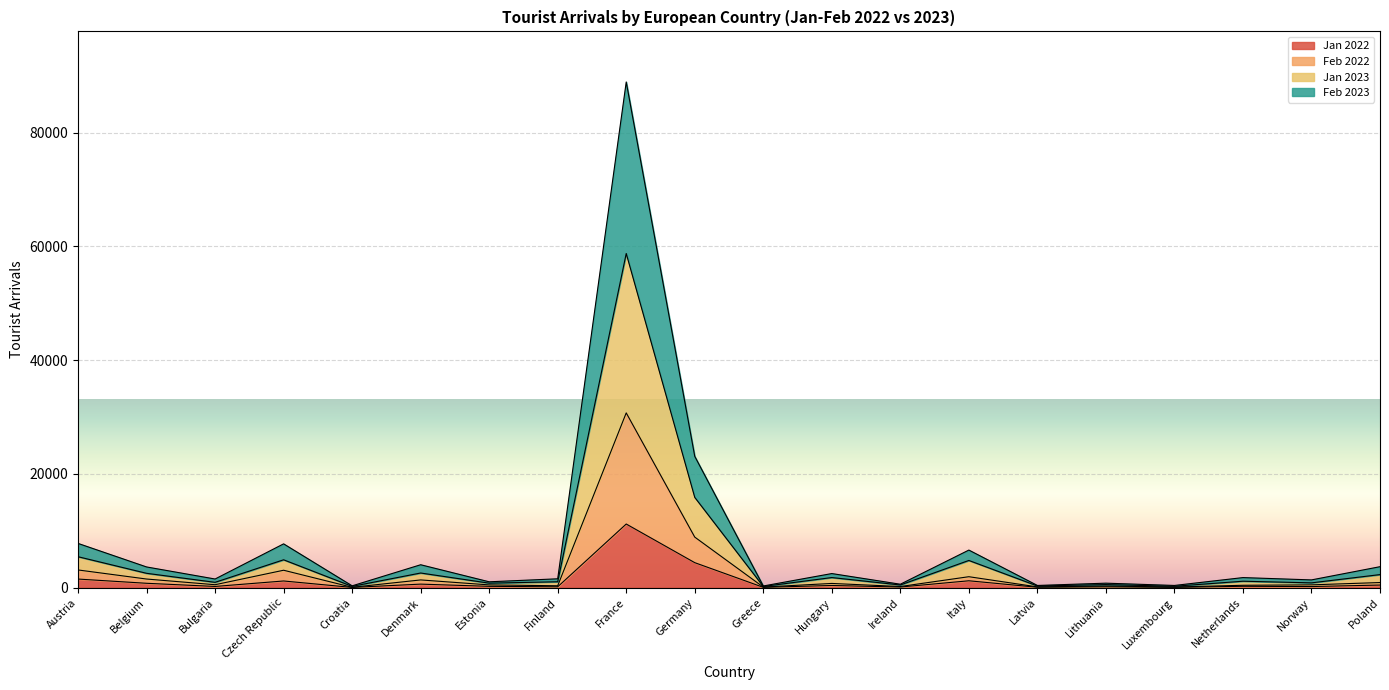

What is the greatest value displayed?

88888